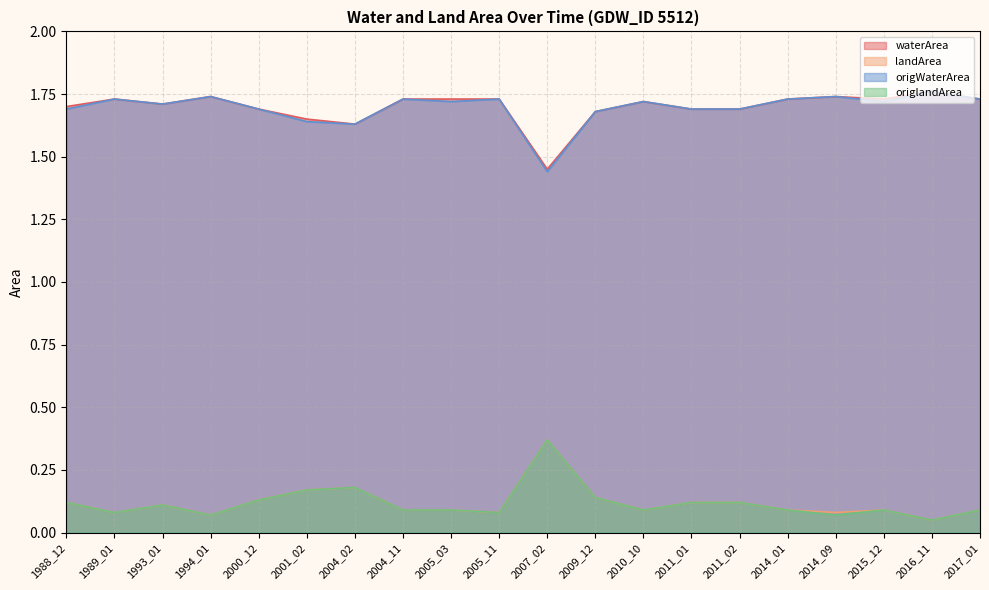

True or false: origlandArea has a value of 0.1 at 2015_12.

True